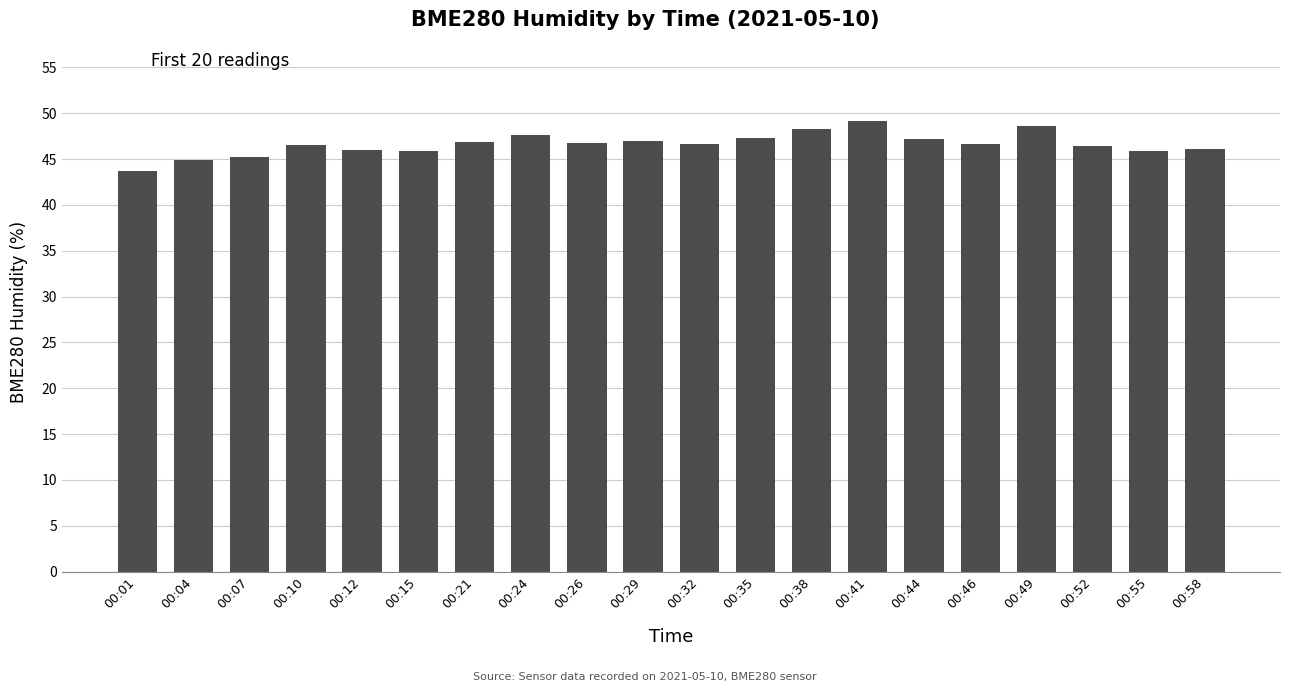

Which category has the highest value across all series?

00:41